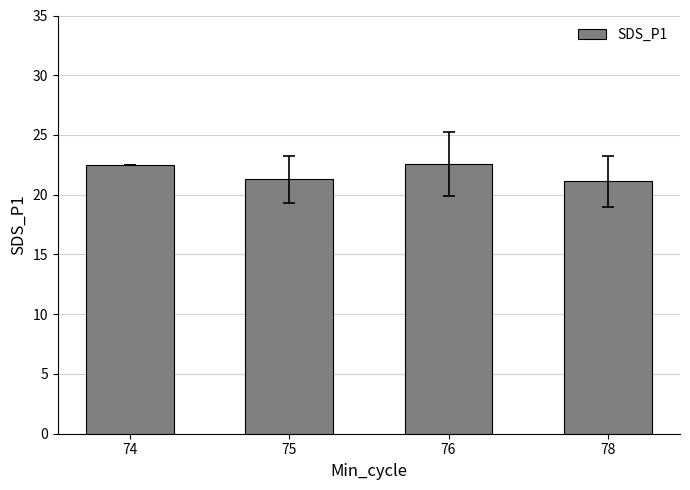

True or false: the data shows 21.3 at 75.

True